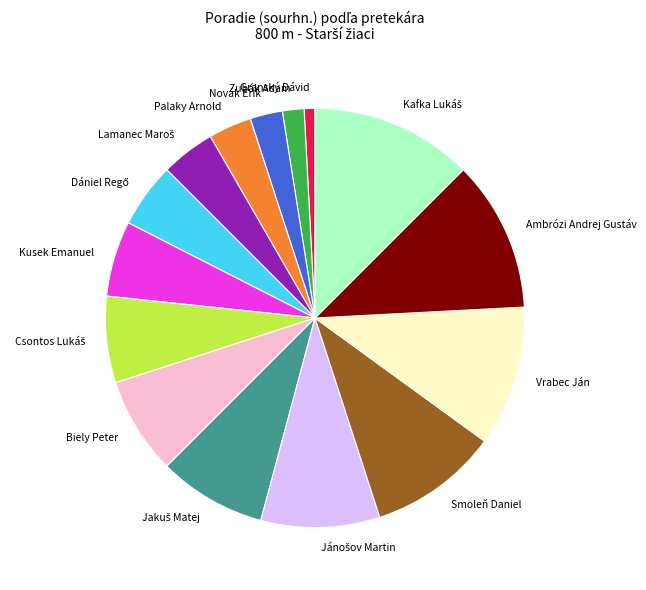

What is the smallest slice in the pie chart?

Granský Dávid